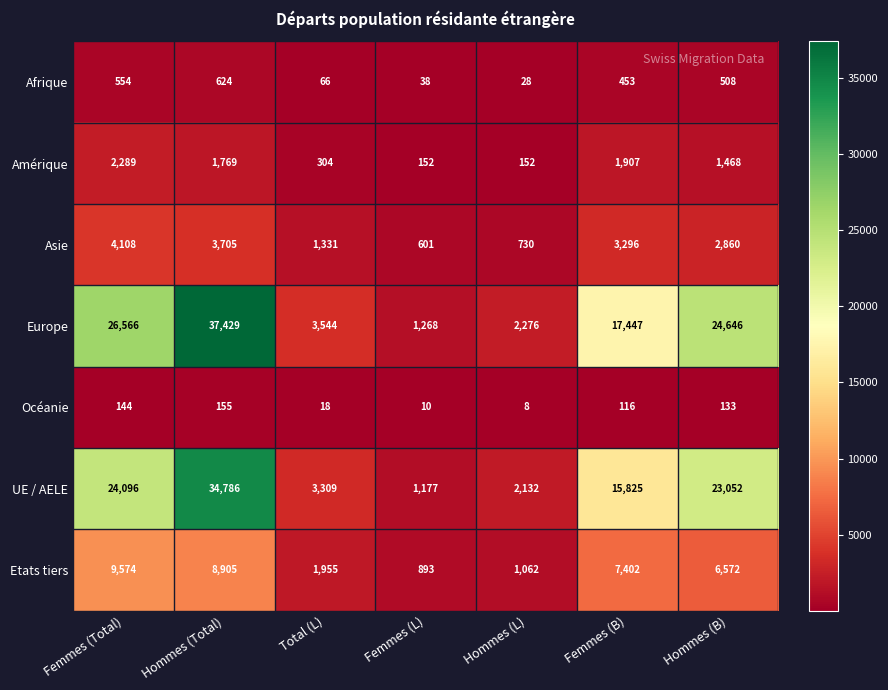

Which series has the largest total across all categories?

Europe